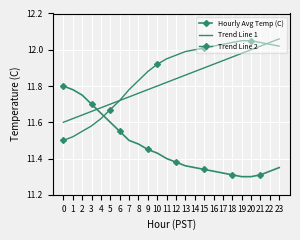

What is the spread (max minus min) of values at 3?

0.1